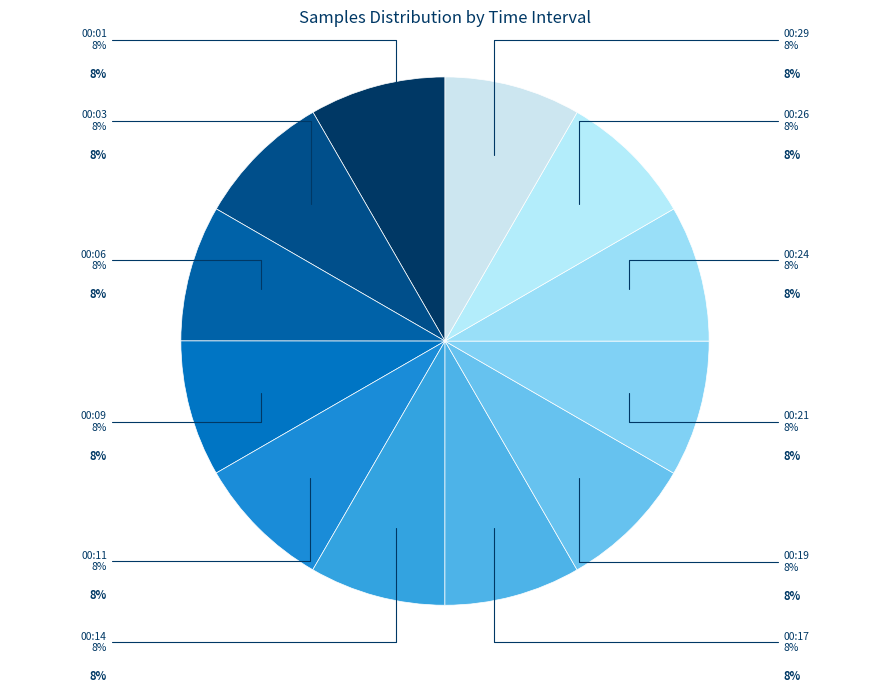

How many slices are in this pie chart?

12